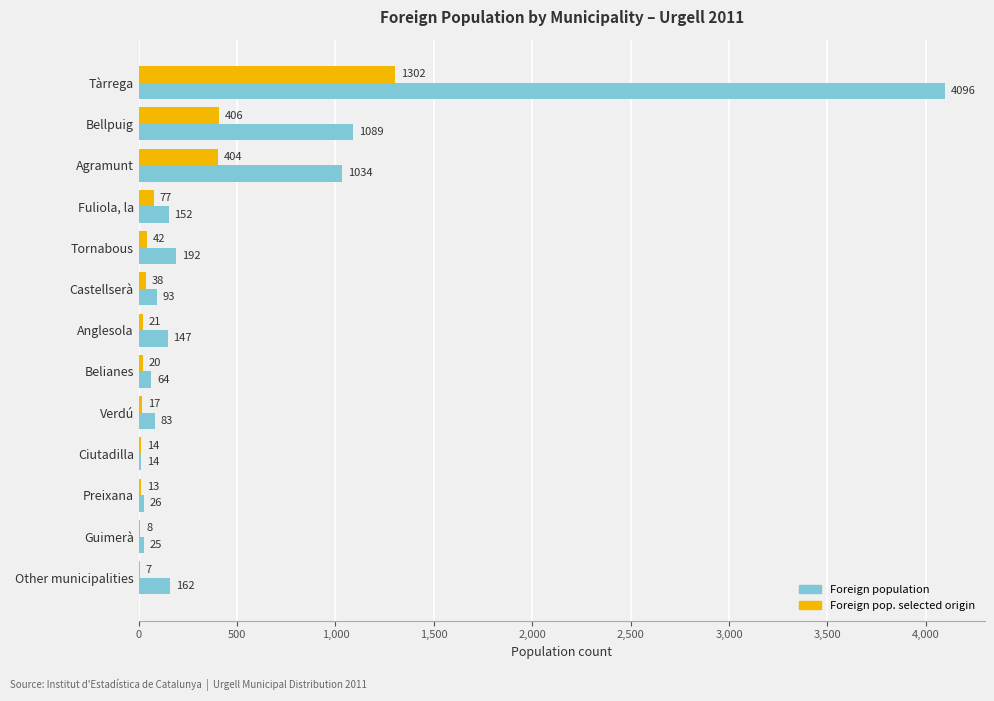

Is it true that Foreign pop. selected origin equals 38 at Castellserà?

True